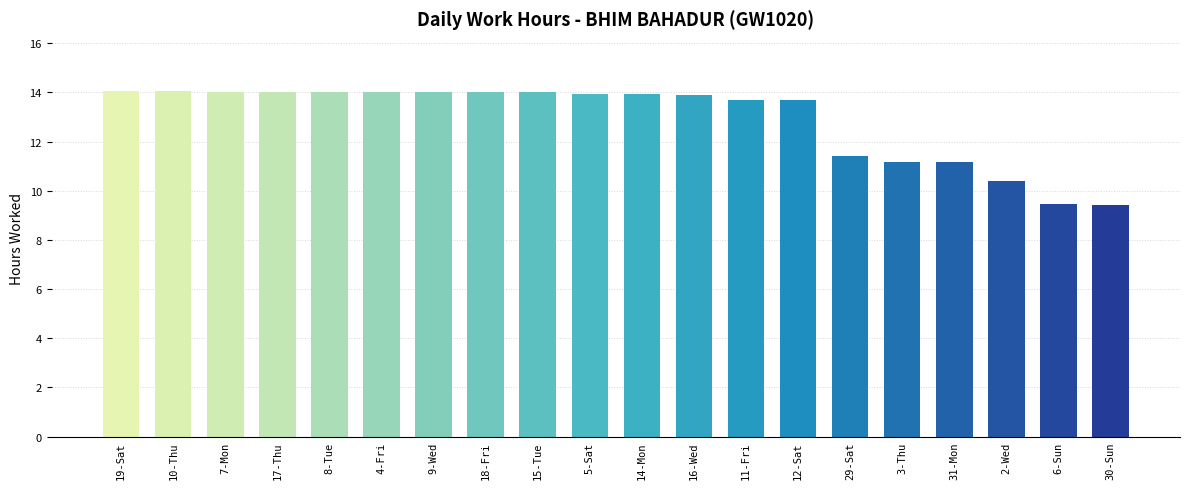

What is the greatest value displayed?

14.1